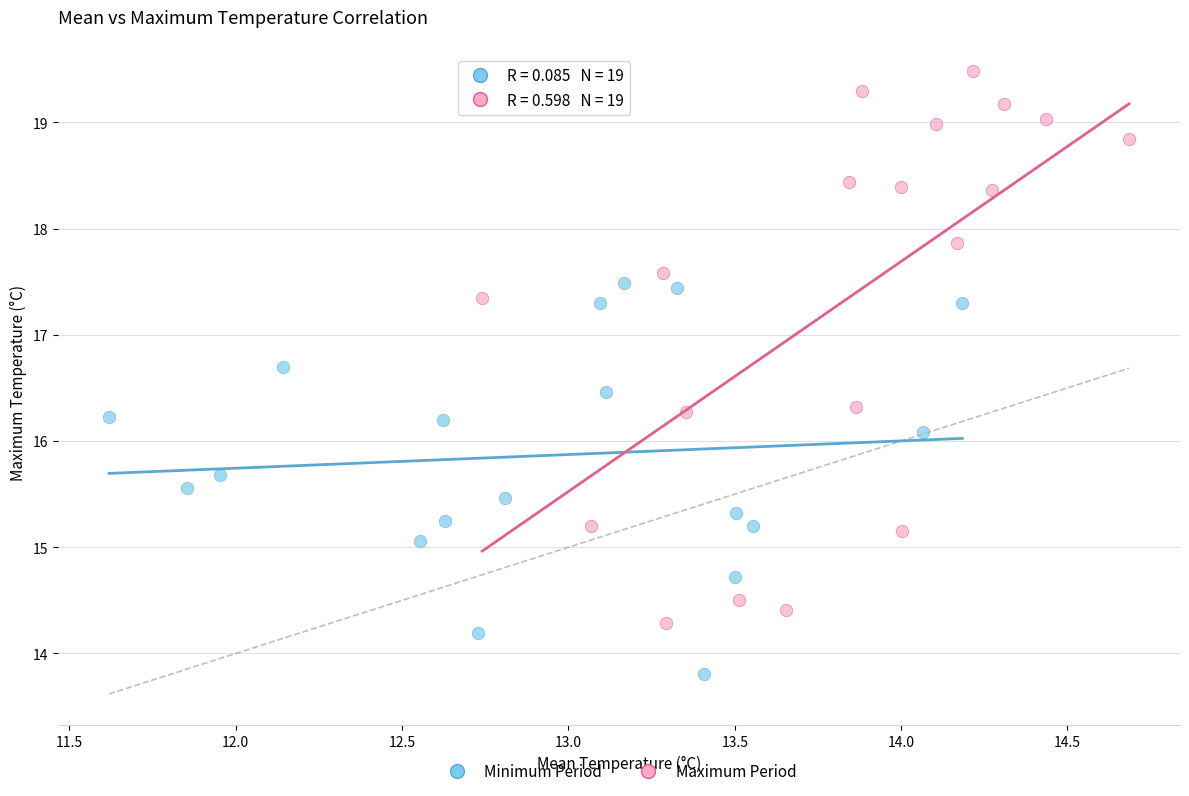

What are all the series names shown in the legend?

Minimum Period, Maximum Period